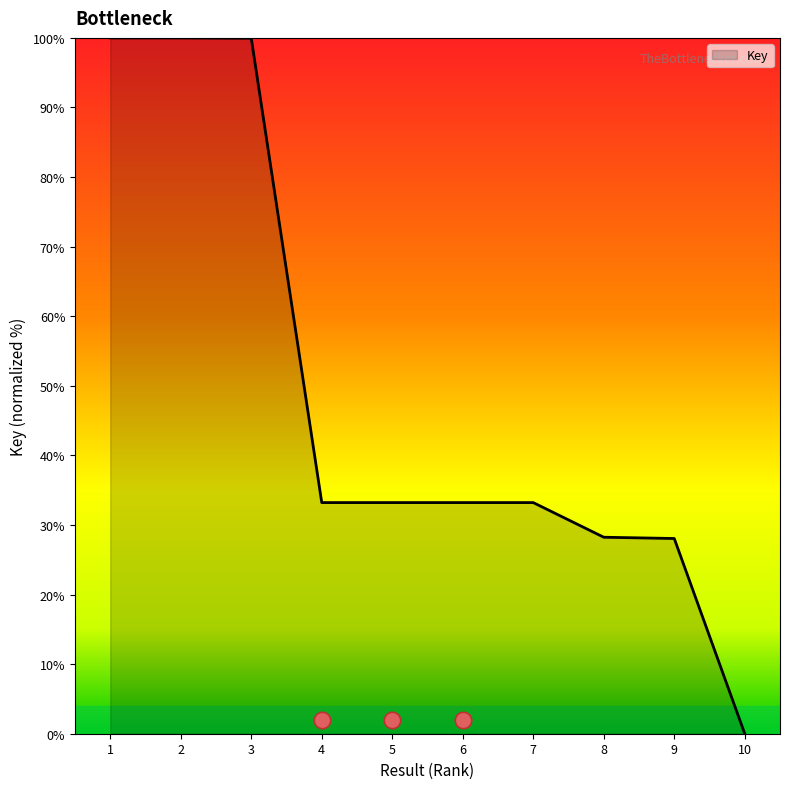

Between 1 and 9, which is larger?

1